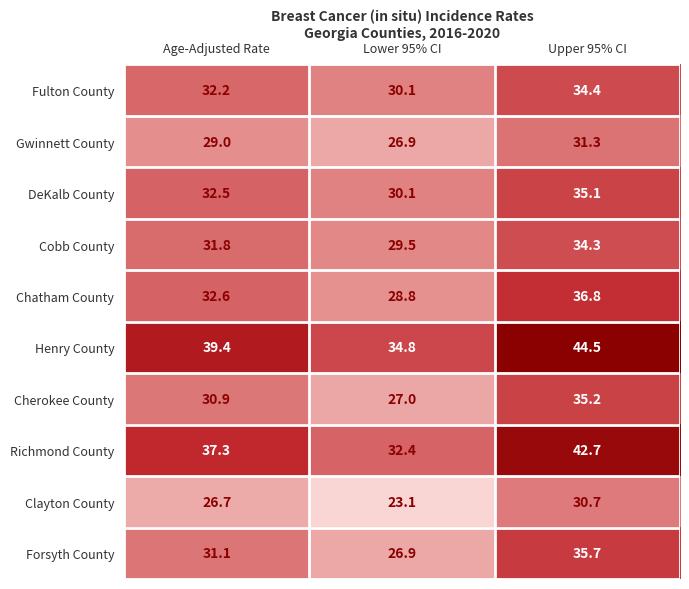

What is the difference between the maximum and minimum values in the Clayton County series?

7.6